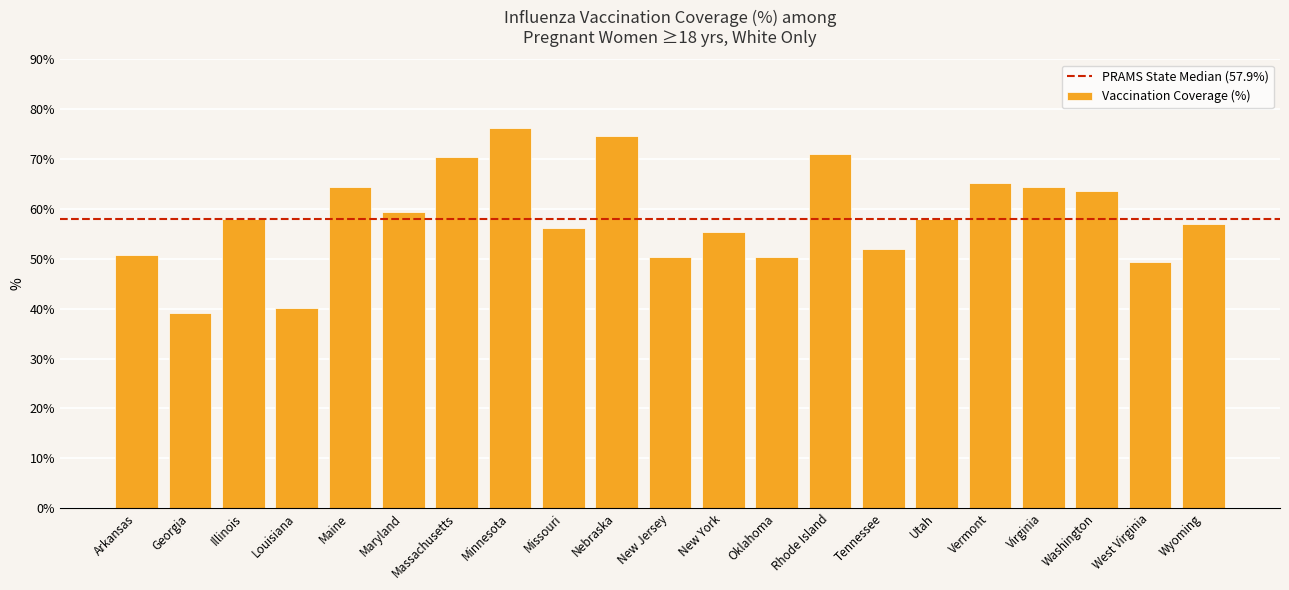

What is the difference between the maximum and minimum values?

37.1